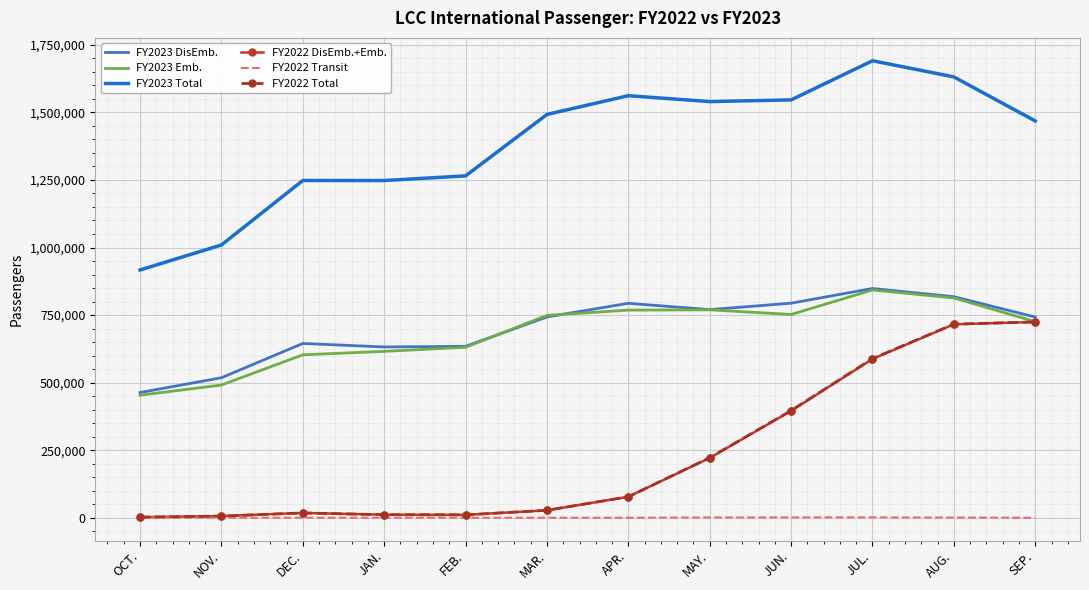

What is the total value across all series at FEB.?

2551382